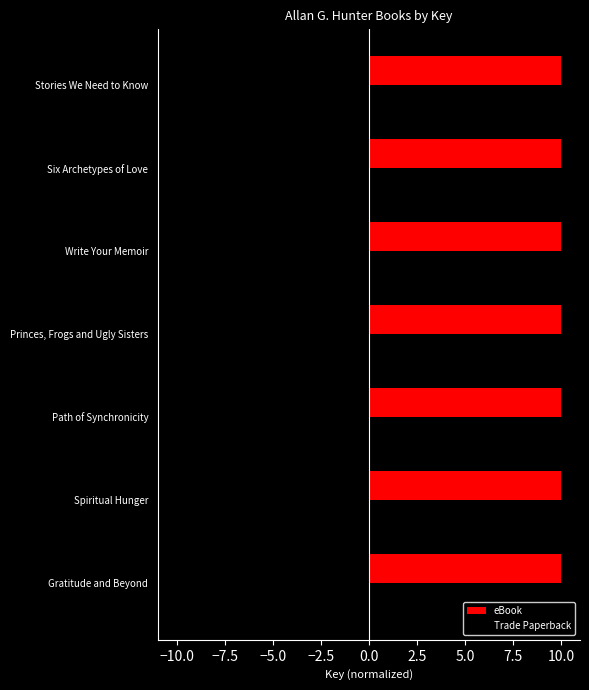

Read the Trade Paperback value at Six Archetypes of Love.

-10.0